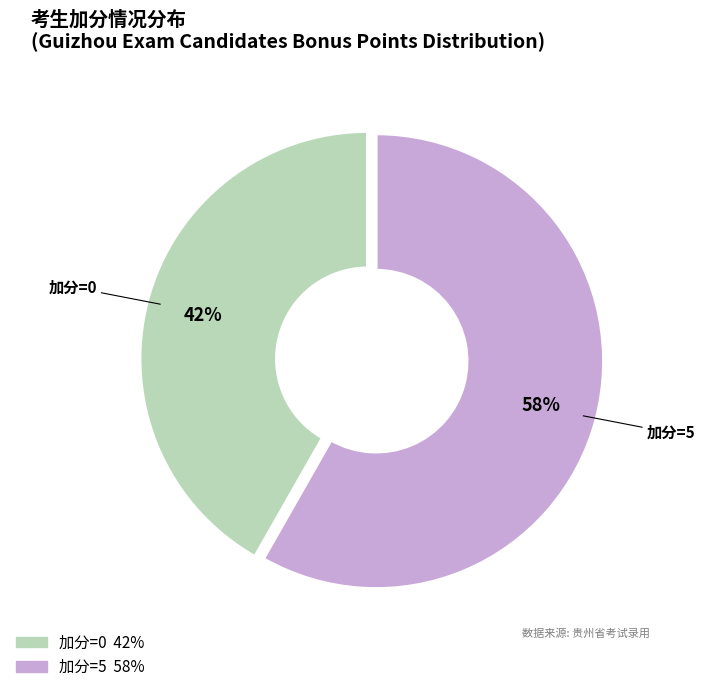

Is the sum of 加分=5 and 加分=0 greater than half?

Yes